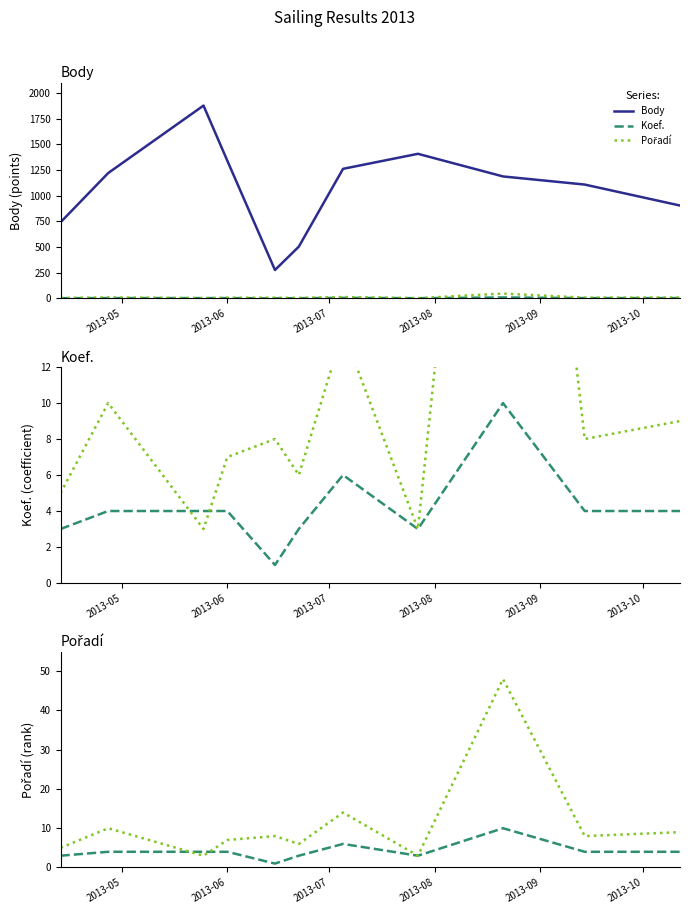

What is the greatest value displayed?

1876